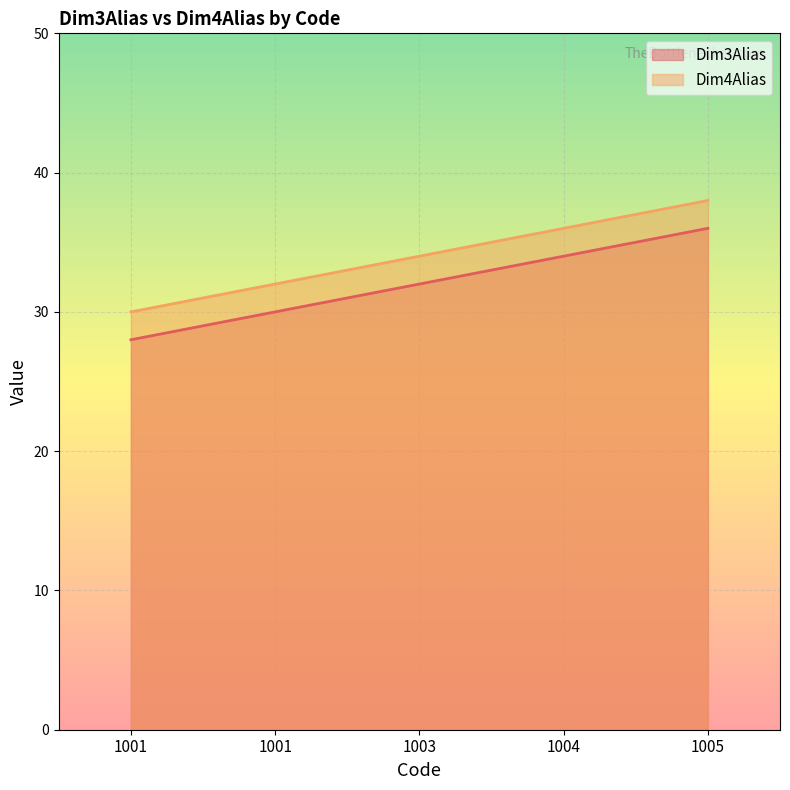

What is the value of the Dim3Alias point at the 1st from the left?

28